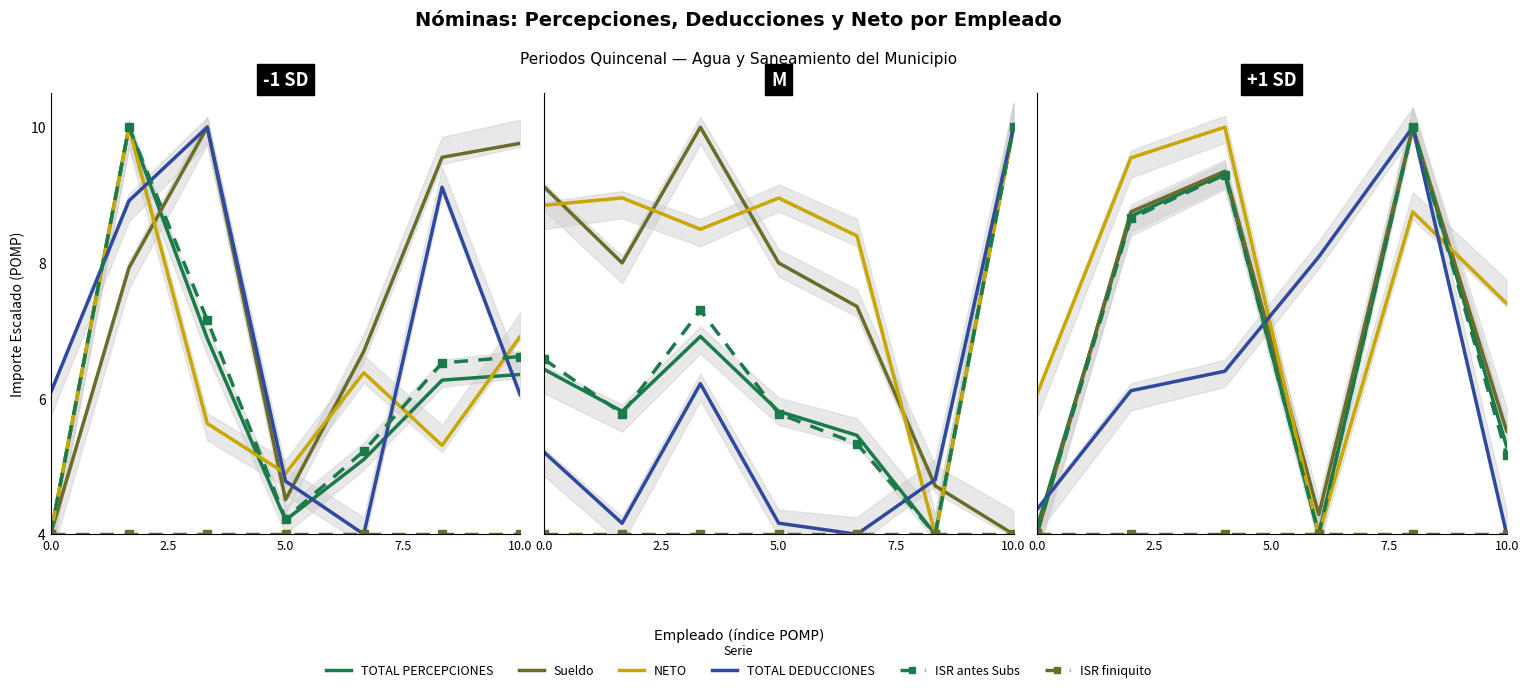

What are all the series names shown in the legend?

TOTAL PERCEPCIONES, Sueldo, NETO, TOTAL DEDUCCIONES, ISR antes Subs, ISR finiquito